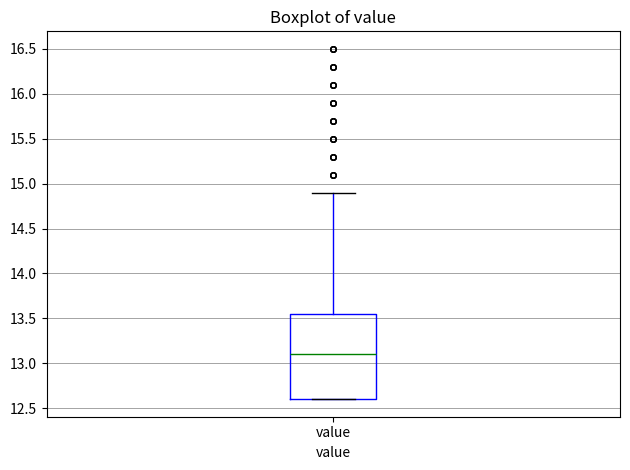

Read this box plot against the y-axis: the position of the median line, the range covered by the box, and the ends of both whiskers. The values are not printed on the chart, so give them approximately, as read against the axis.

median 13.10, box 12.60 to 13.55, whiskers 12.60 to 14.90